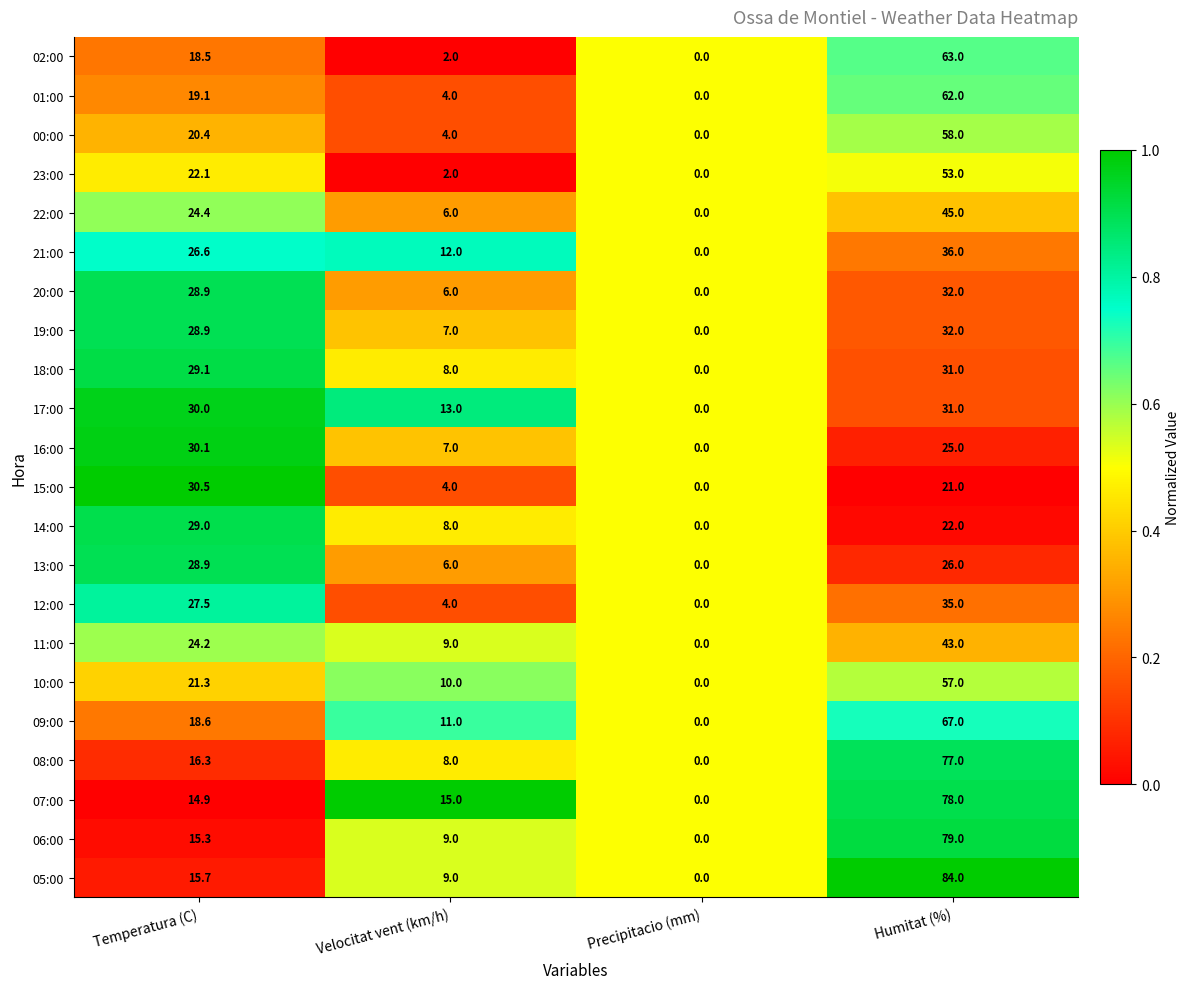

What is the difference between the highest and lowest values at Temperatura (C)?

15.6